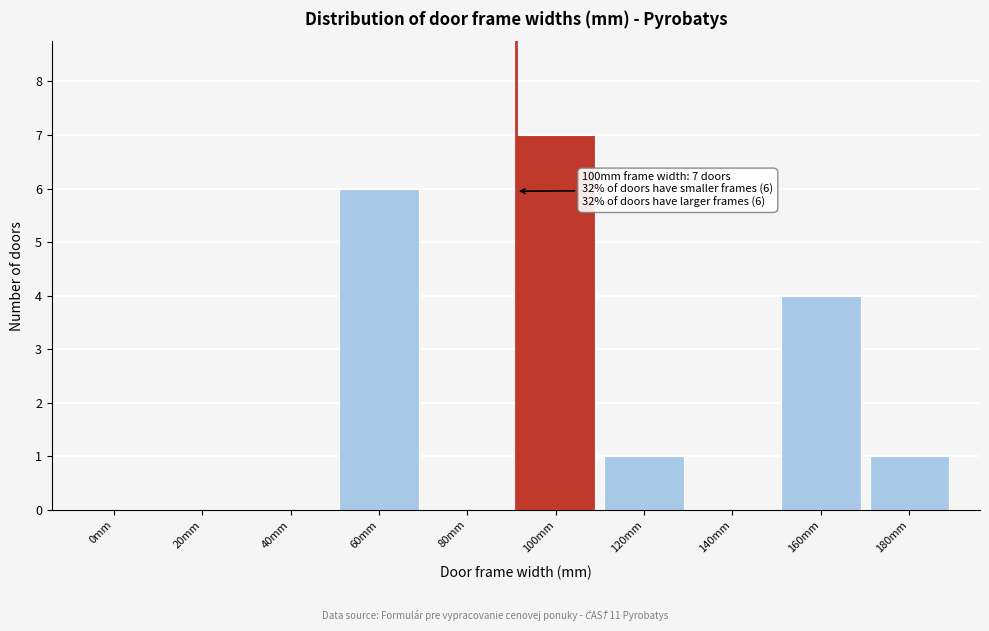

Reading left to right, extract all data points from this chart.

0mm=0	20mm=0	40mm=0	60mm=6	80mm=0	100mm=7	120mm=1	140mm=0	160mm=4	180mm=1